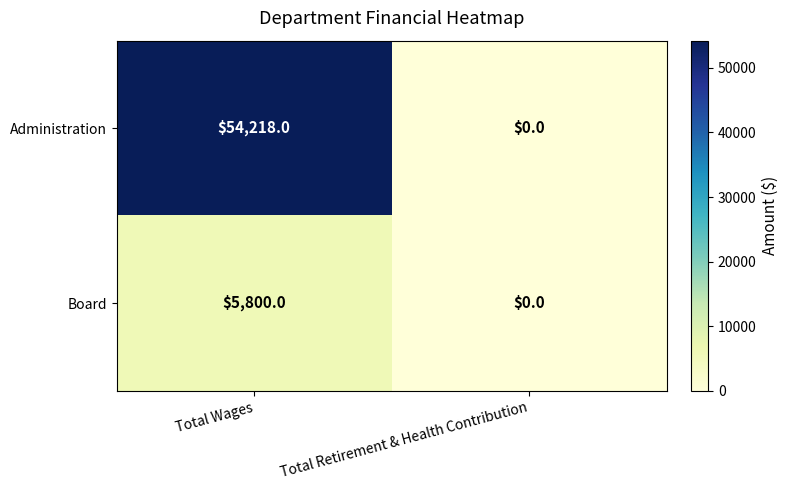

What is the difference between the Board values at Total Wages and Total Retirement & Health Contribution?

5800